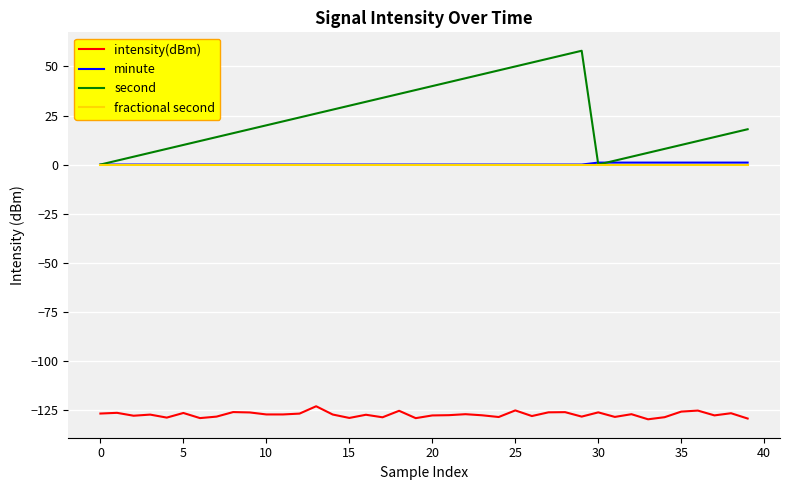

Which series has the widest spread of values?

second